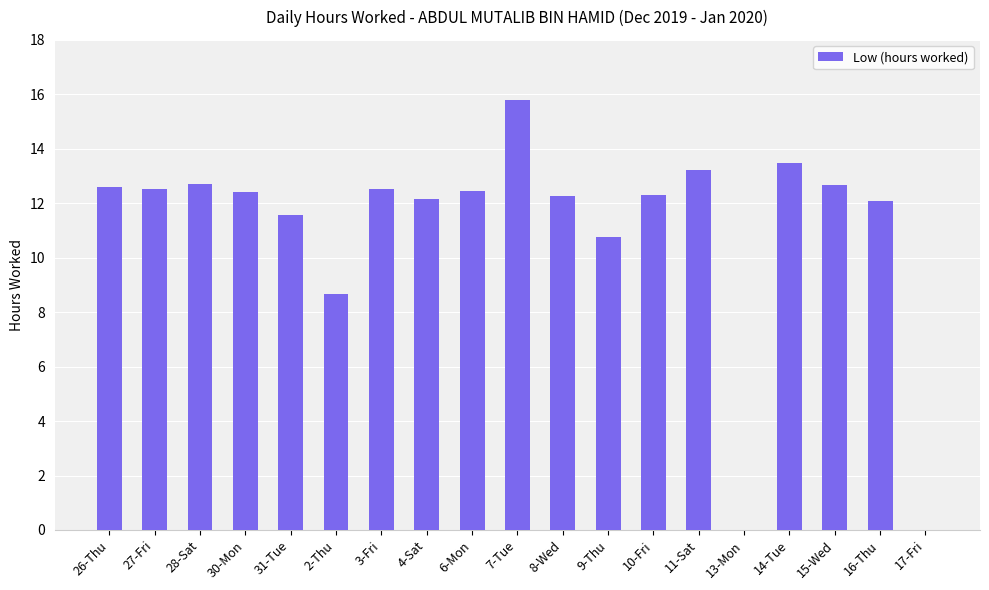

Which label corresponds to the largest value in the chart?

7-Tue